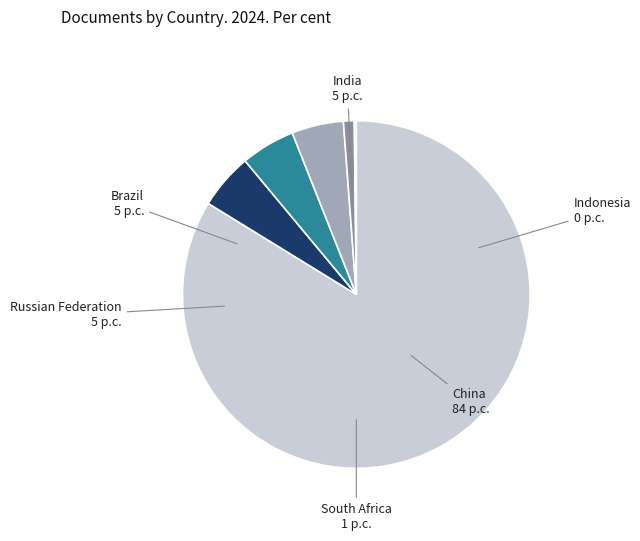

True or false: China accounts for 78% of the total.

False